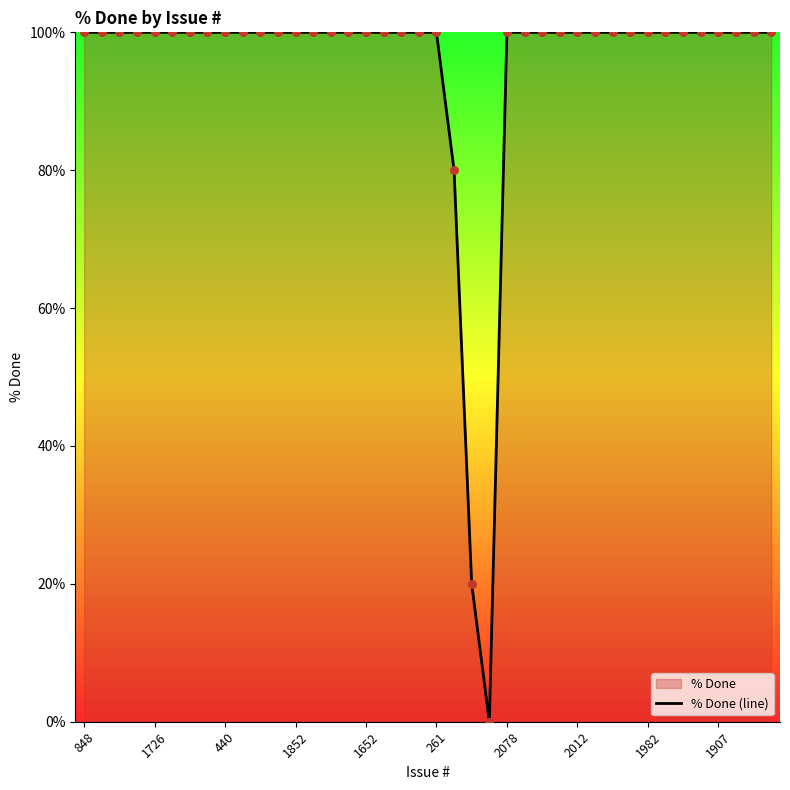

What is the ratio of the value at 33 to the value at 30?

1.0